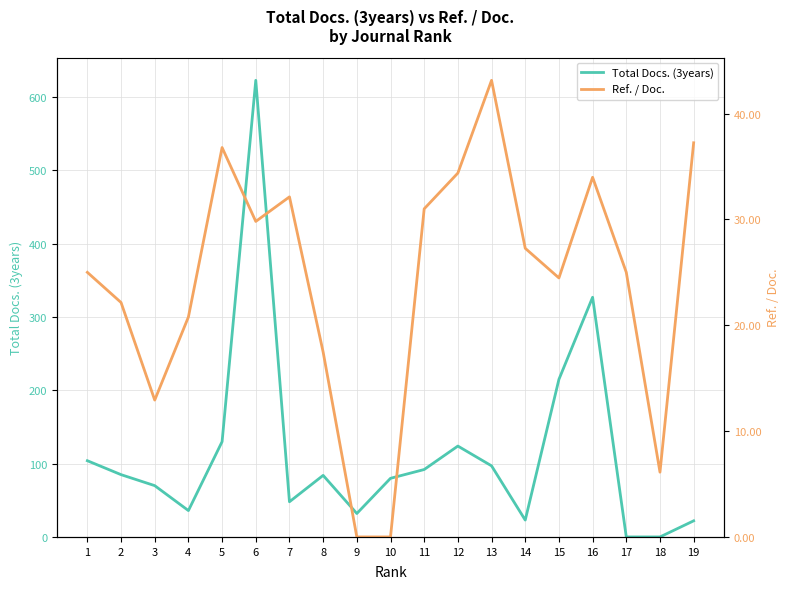

Reading left to right, transcribe all the data shown in this chart.

Total Docs. (3years): 104.0	85.0	70.0	36.0	130.0	623.0	48.0	84.0	32.0	80.0	92.0	124.0	97.0	23.0	215.0	327.0	0.0	0.0	22.0
Ref. / Doc.: 25.0	22.1	12.9	20.8	36.8	29.8	32.1	17.5	0.0	0.0	31.0	34.4	43.1	27.3	24.5	34.0	25.0	6.1	37.2